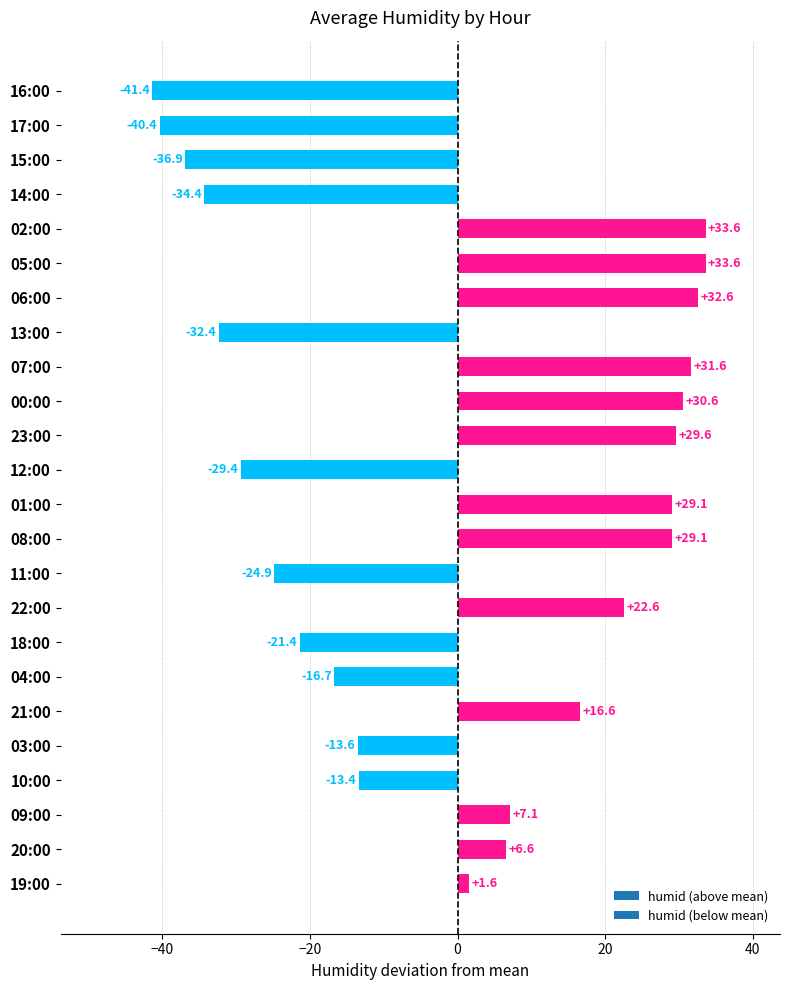

What is the minimum value shown in the chart?

-41.4